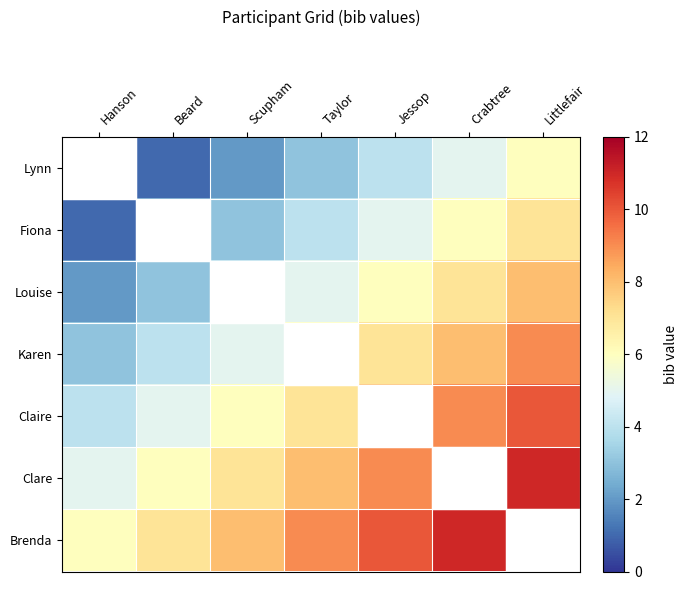

List the series in order of their peak value, lowest first.

Lynn, Fiona, Louise, Karen, Claire, Clare, Brenda